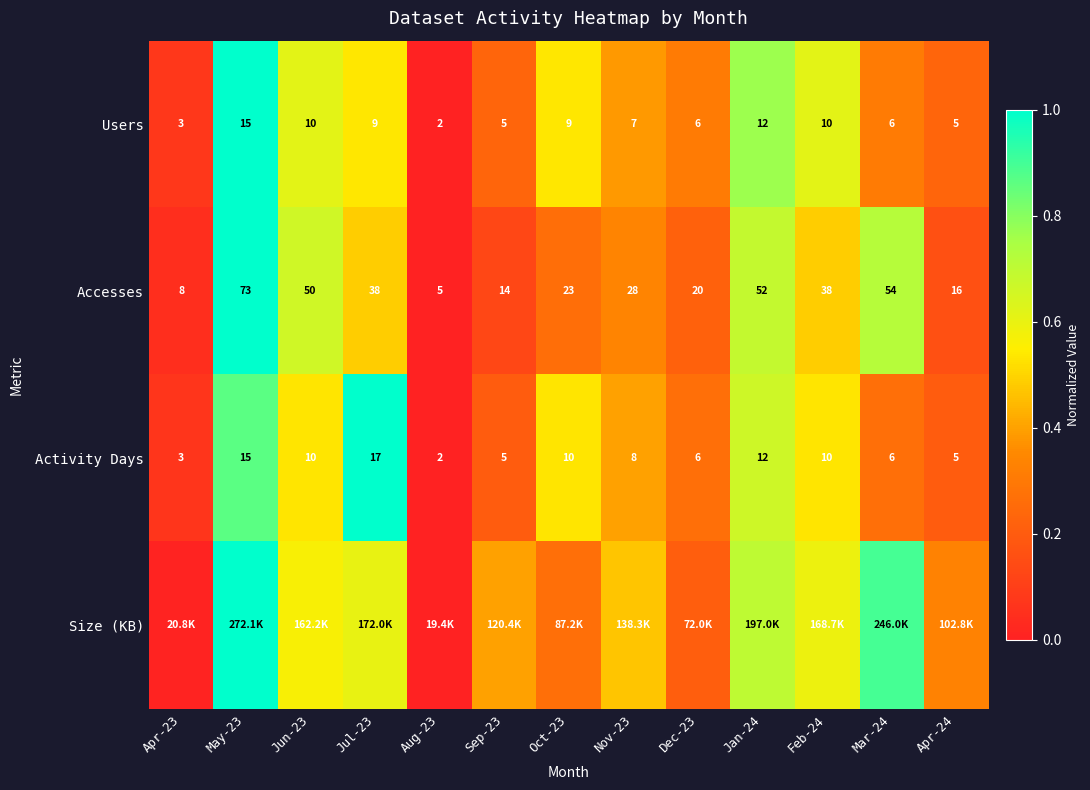

Is the value of Users at Feb-24 greater than the value of Accesses at Apr-23?

Yes